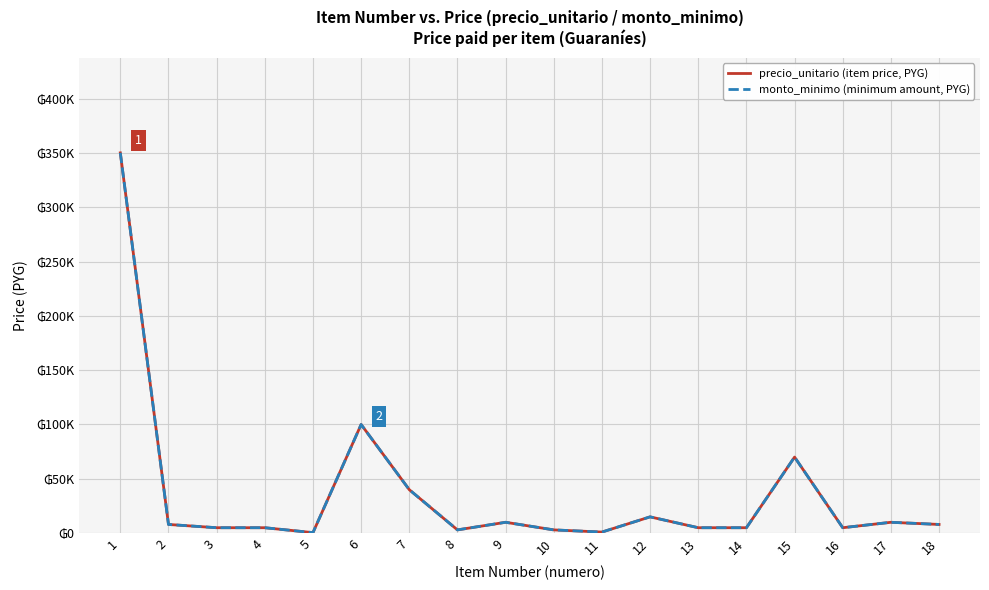

What is the sum of all precio_unitario (item price, PYG) values?

643480